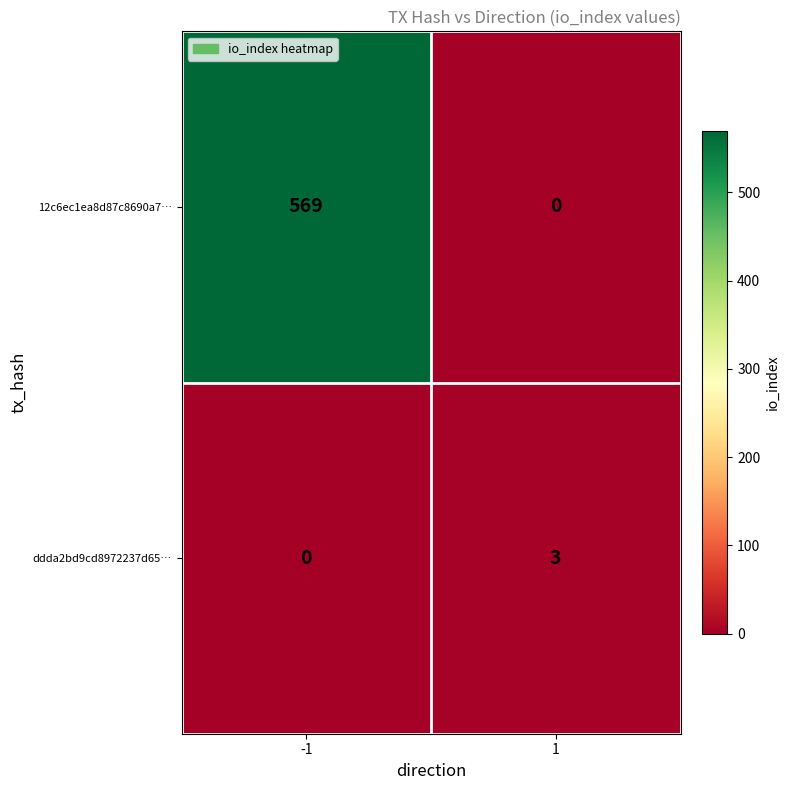

Which series changed the most between -1 and 1?

12c6ec1ea8d87c8690a7…